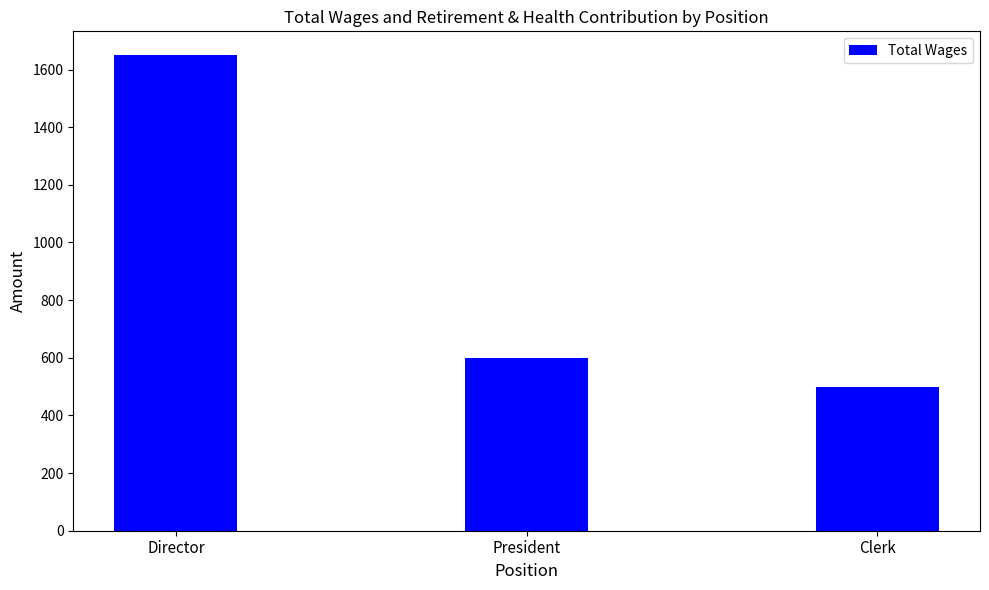

Does the chart contain any negative values?

No